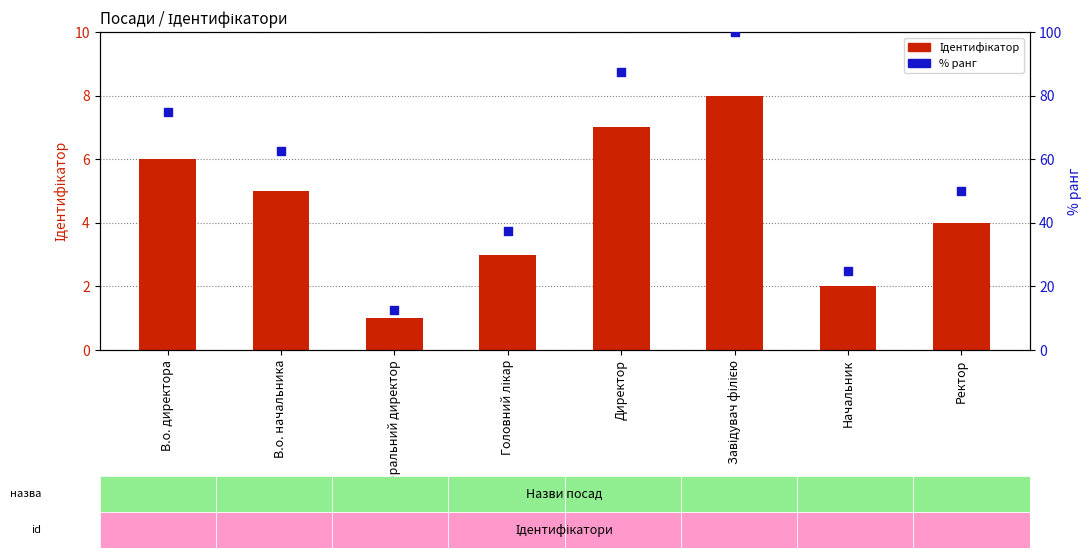

Is the value of Ідентифікатор at Генеральний директор greater than the value of % ранг at Начальник?

No